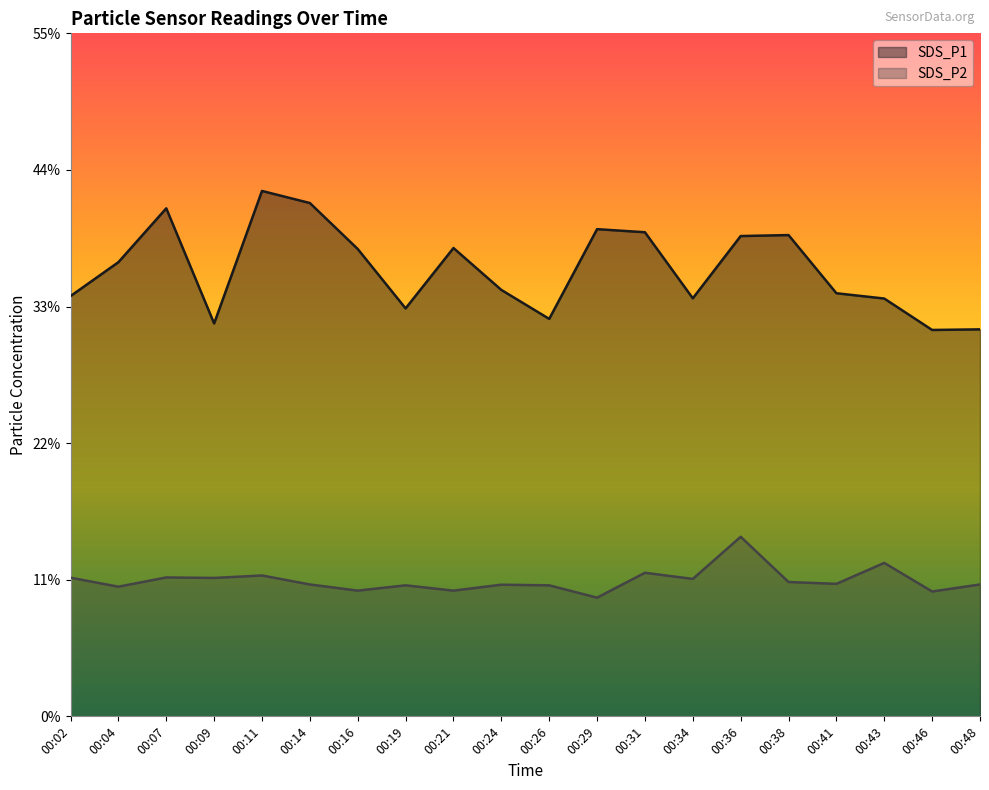

Reading left to right, extract all data points from this chart.

SDS_P1: 34.1	36.9	41.2	31.9	42.6	41.6	37.9	33.1	38.0	34.6	32.2	39.5	39.3	33.9	39.0	39.0	34.3	33.9	31.4	31.4
SDS_P2: 11.2	10.5	11.3	11.2	11.4	10.7	10.2	10.6	10.2	10.7	10.6	9.6	11.7	11.2	14.6	10.9	10.8	12.4	10.1	10.7